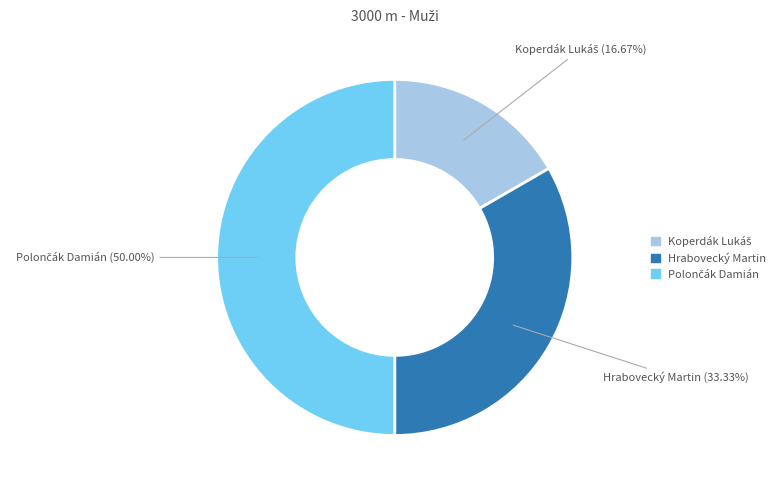

To the nearest percent, what percentage of the pie is Hrabovecký Martin?

33%